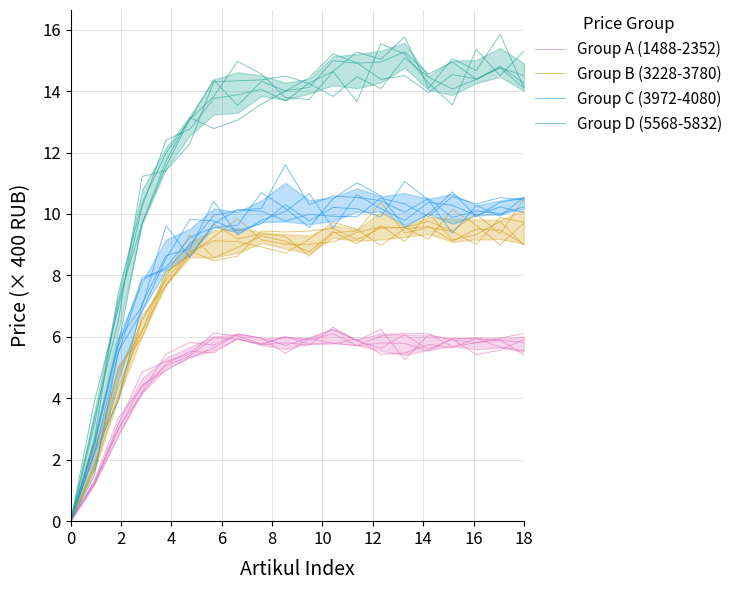

What are all the series names shown in the legend?

Group A (1488-2352), Group B (3228-3780), Group C (3972-4080), Group D (5568-5832)